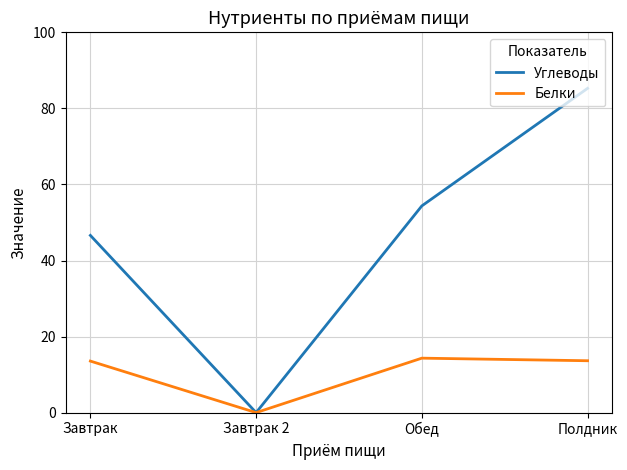

Between Завтрак and Полдник, which series saw the biggest shift?

Углеводы